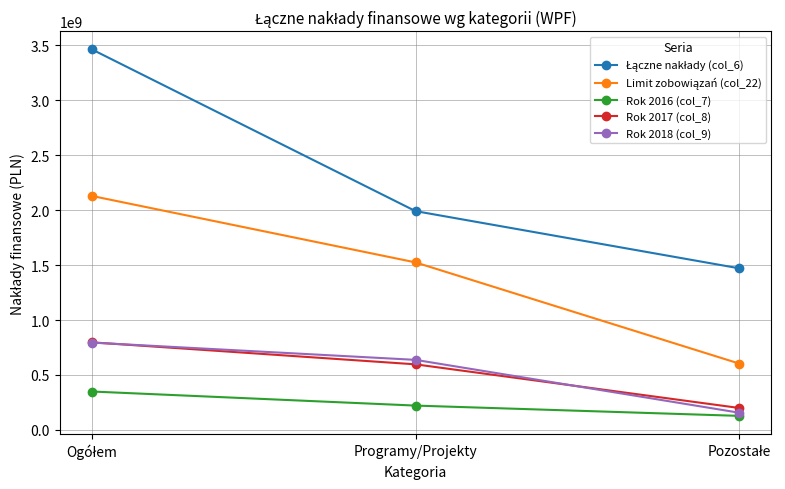

Where is Rok 2017 (col_8) nearest to the value 498639047?

Programy/Projekty